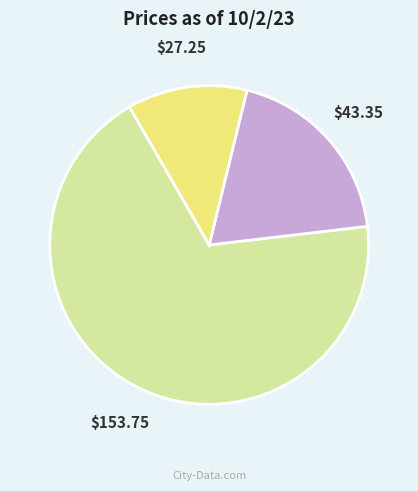

Does any single category account for the majority?

Yes